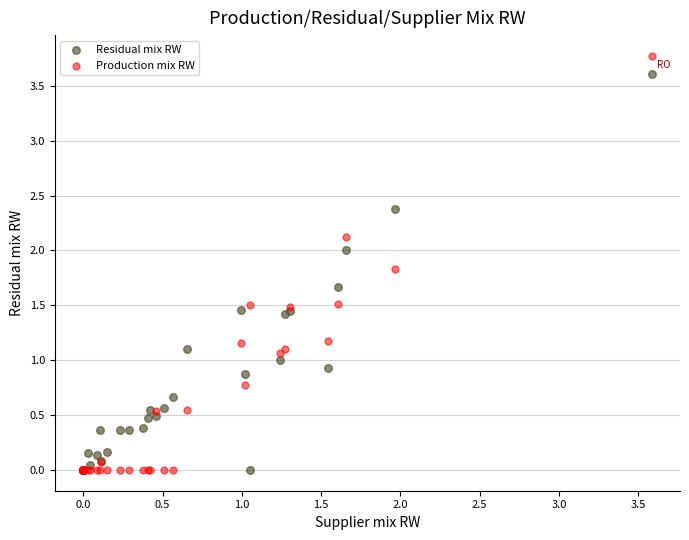

Which series reaches the maximum Y coordinate?

Production mix RW